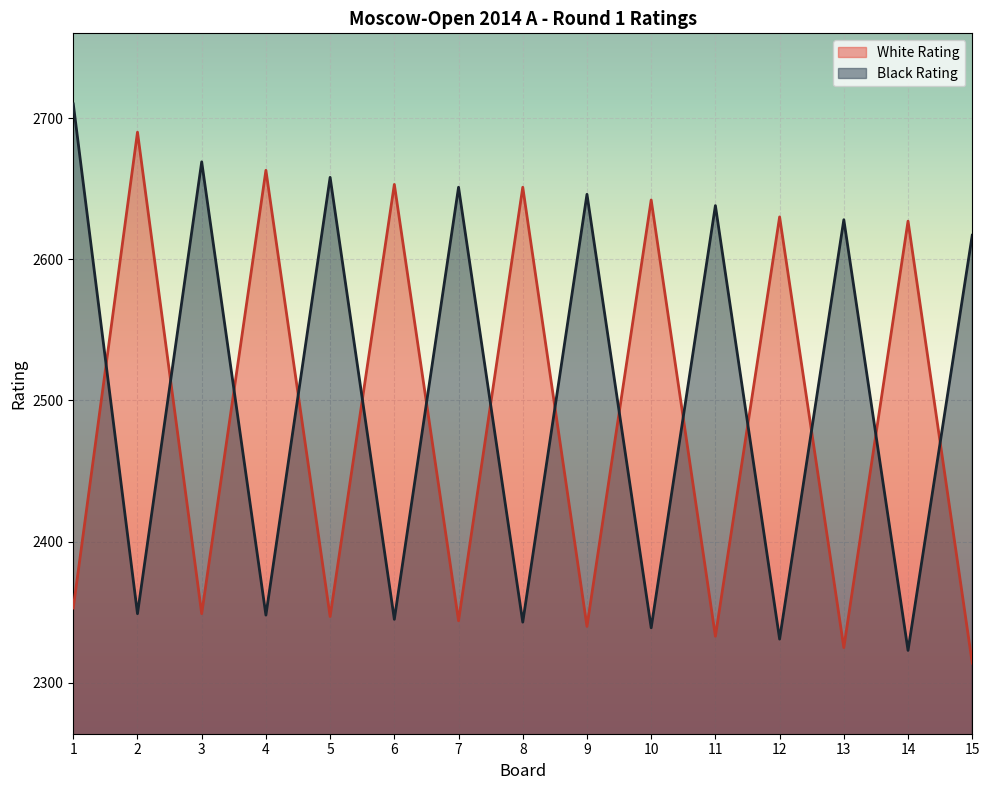

At which label is White Rating closest to 2502?

14